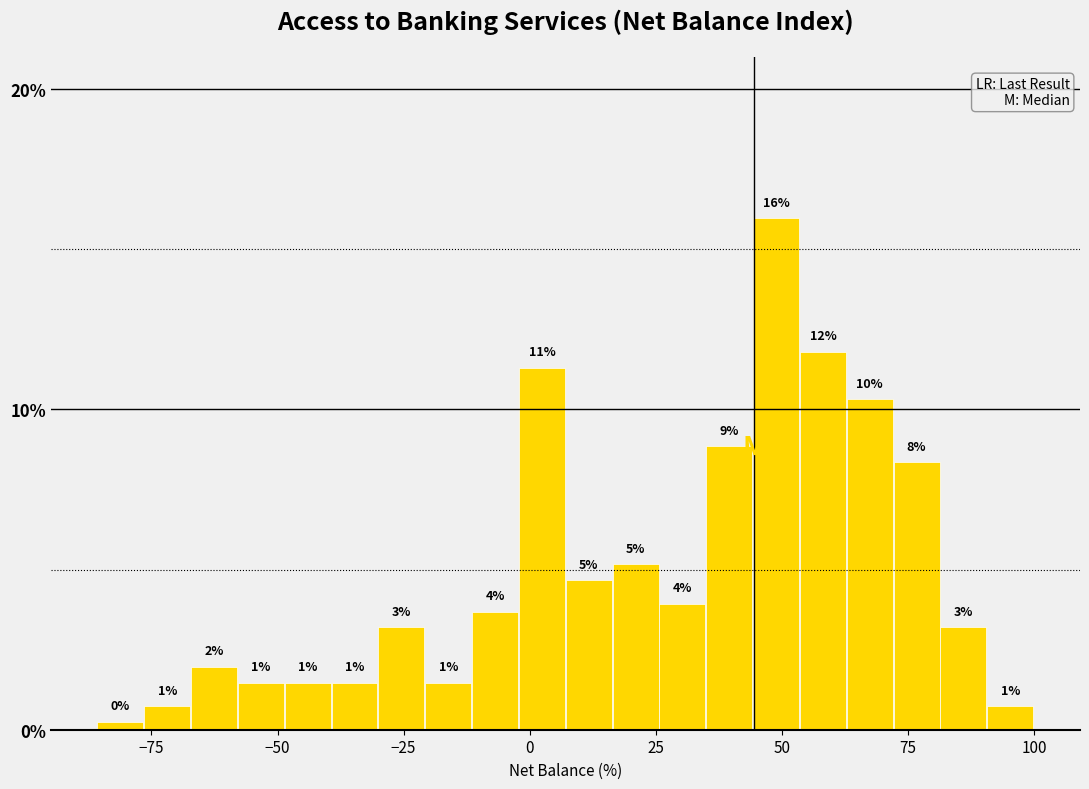

Around what value on the x-axis is the tallest bar? Give the approximate position of its centre, as read against the axis.

50